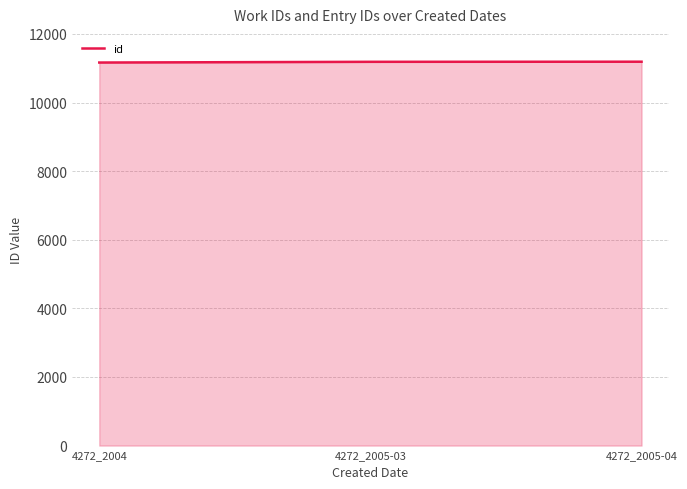

What is the greatest value displayed?

11189